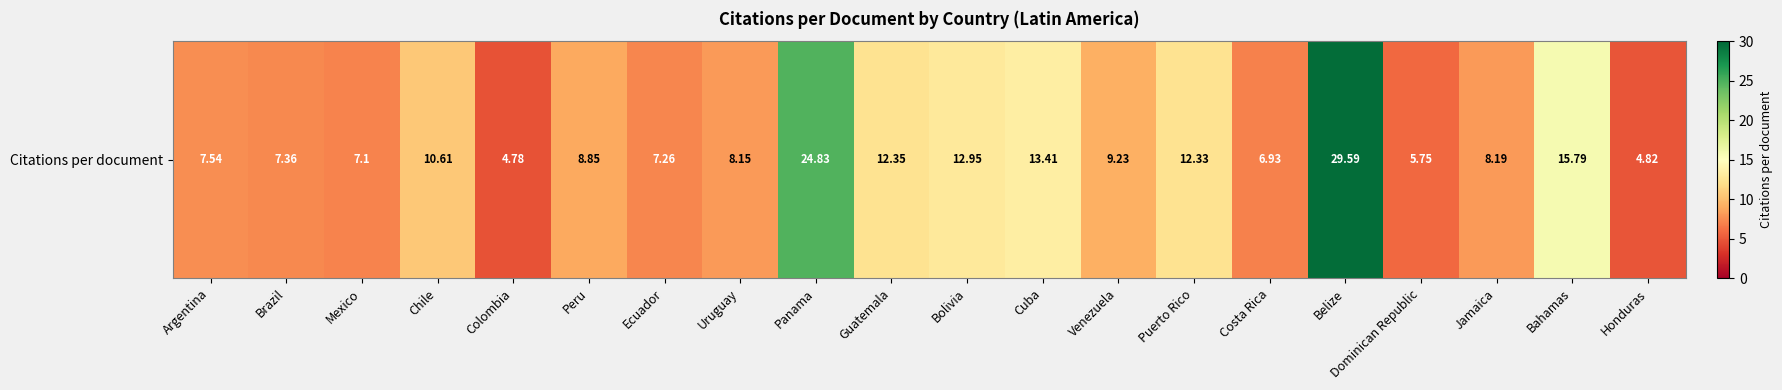

What is the sum of all values?

217.8